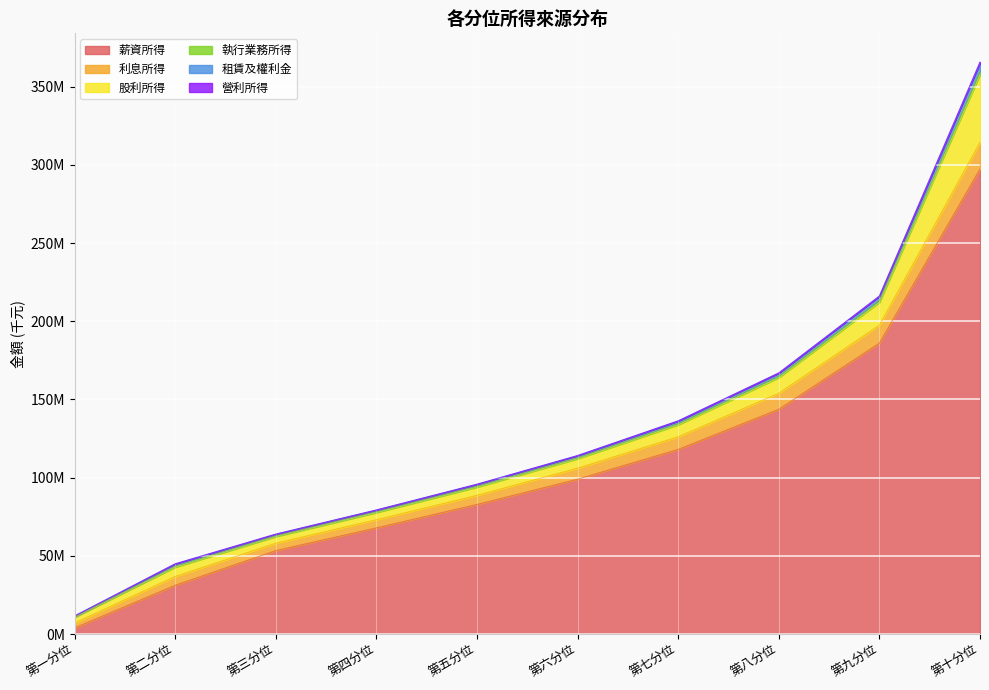

Which series has the largest total across all categories?

薪資所得